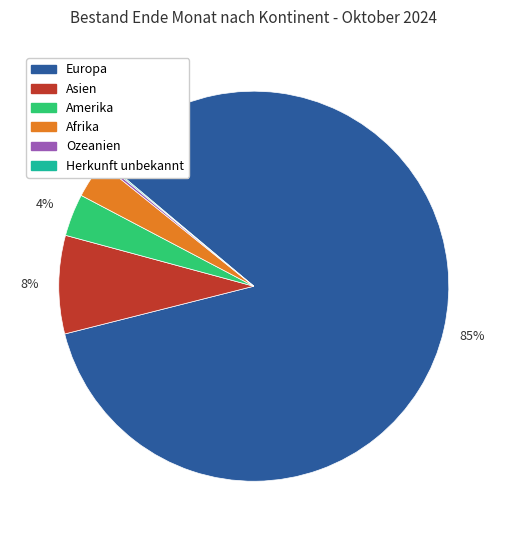

To the nearest percent, what is the difference between the largest and smallest slice percentages?

85%